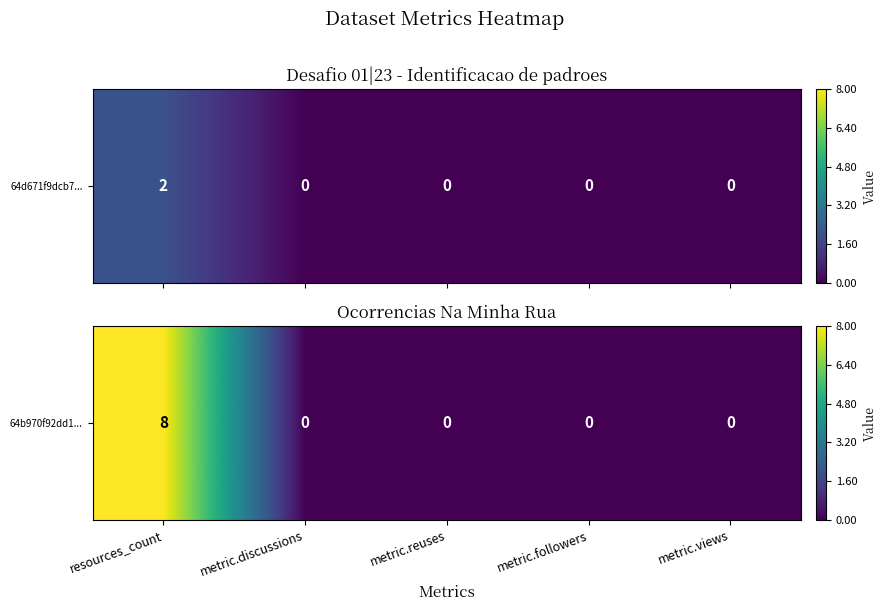

Count the number of categories in the chart.

5